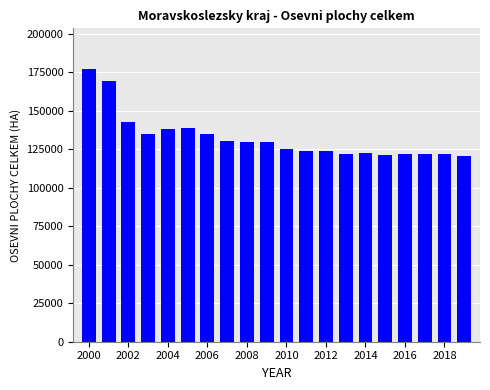

What is the value of the 11th bar from the left?

125433.0